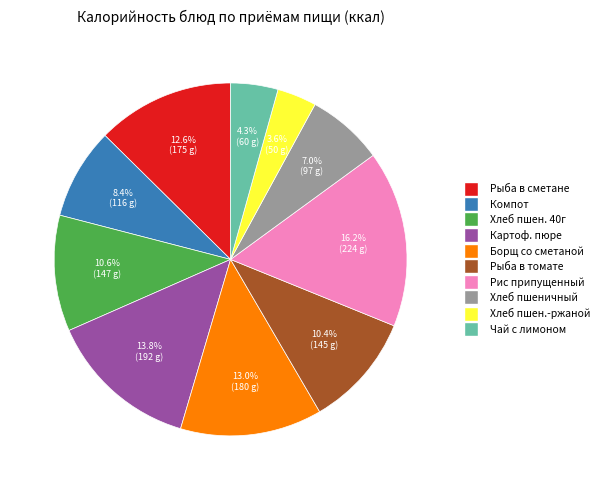

To the nearest percent, what is the difference between the largest and smallest slice percentages?

13%